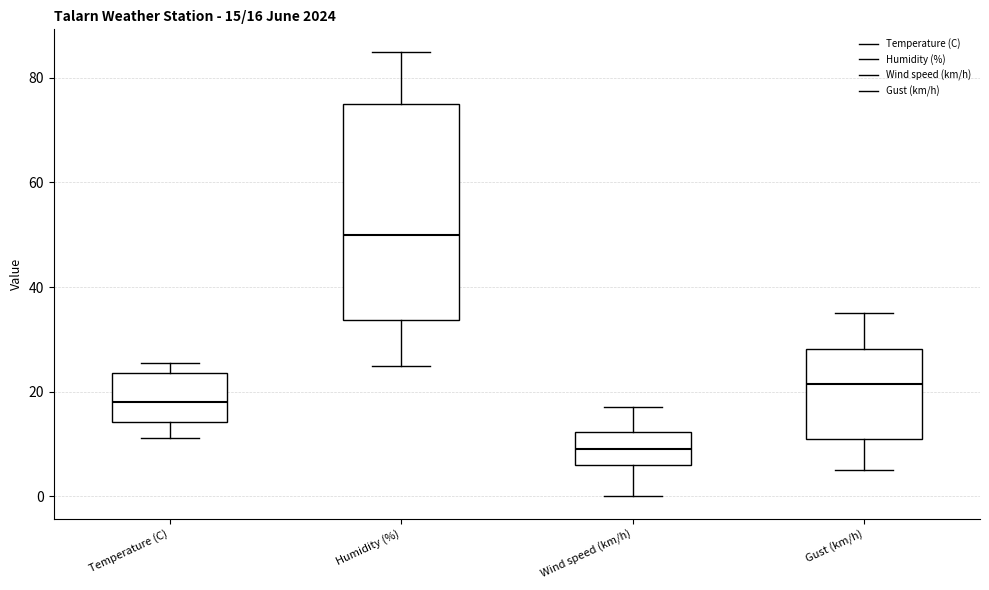

Which box is the tallest, from its lower edge to its upper edge?

Humidity (%)